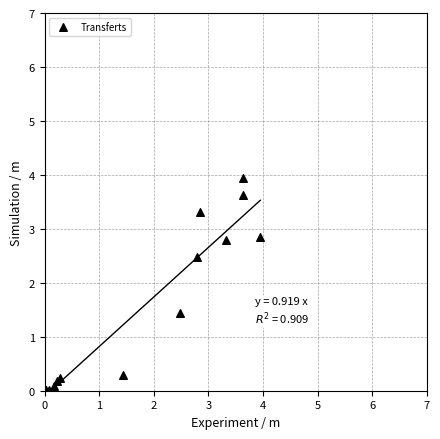

What Y value in the scatter plot is closest to 1?

1.4